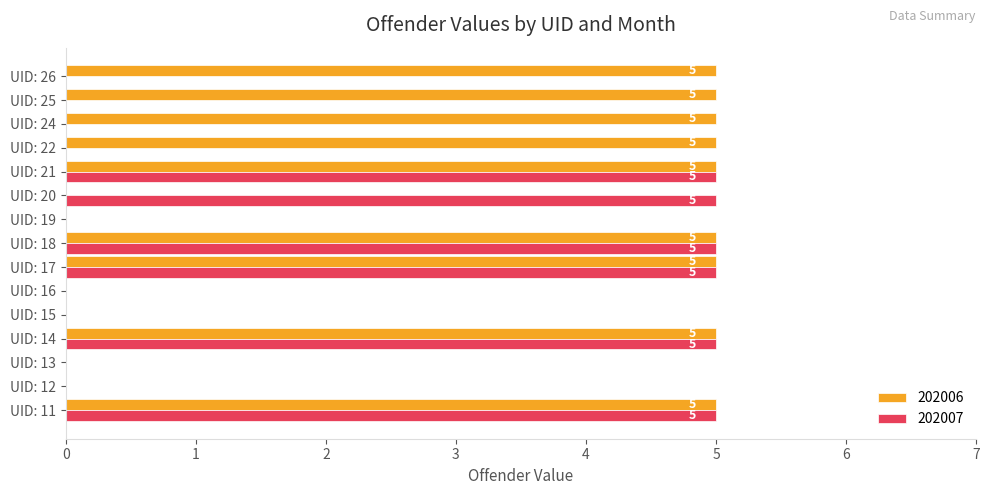

How many series are shown in this chart?

2